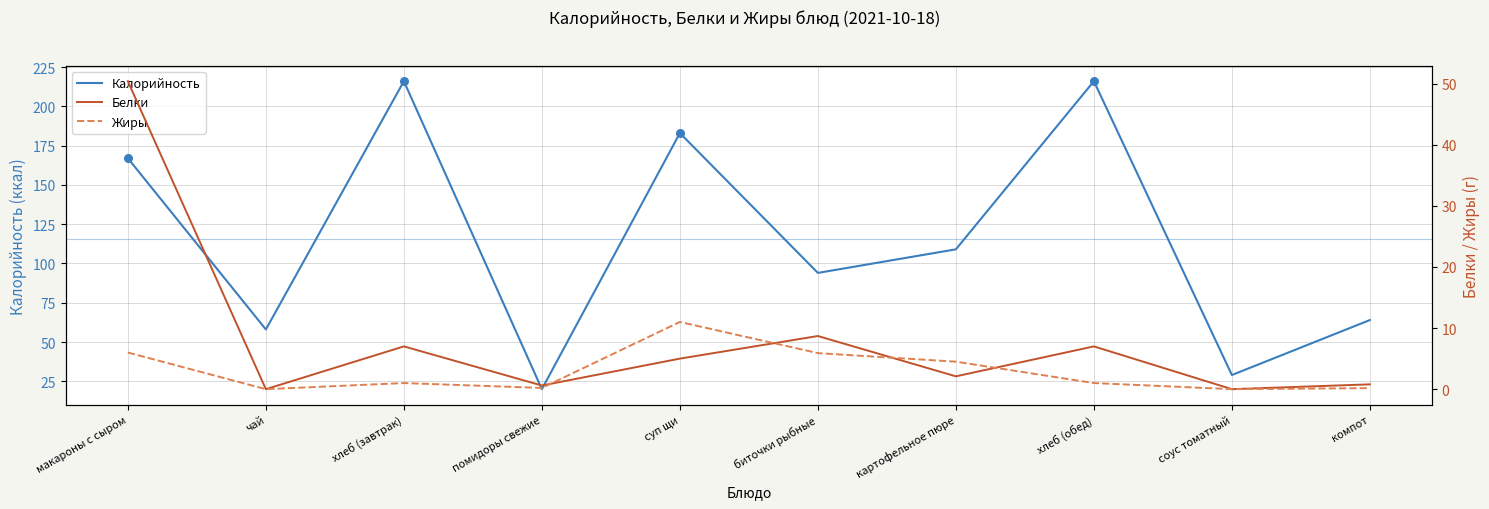

At how many categories does at least one series exceed 75?

6